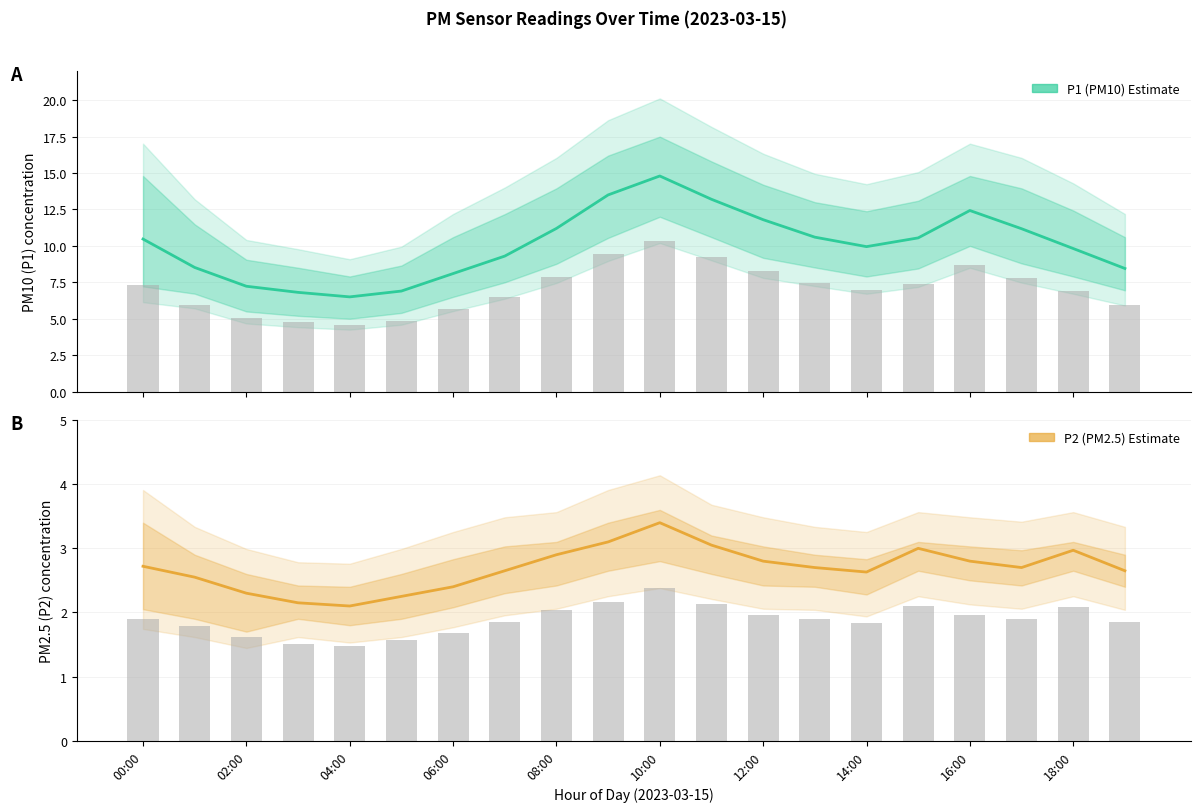

What position from the right is 00:00?

20